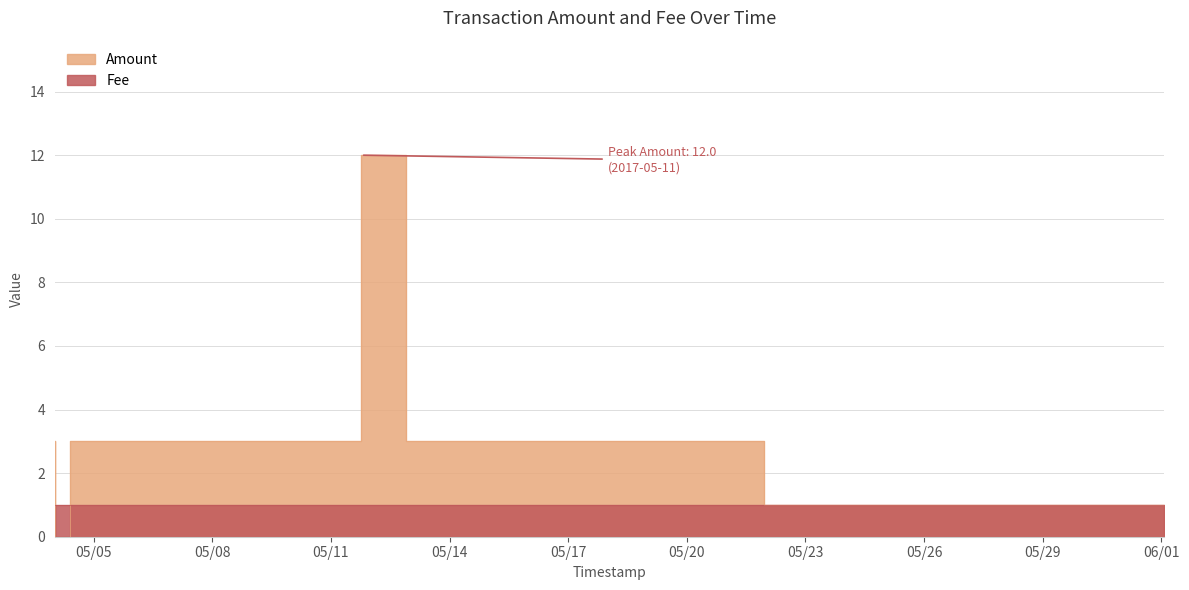

List the labels in order of value, smallest first.

2017-05-04 00:28:57, 2017-05-04 00:28:57, 2017-05-29 21:03:25, 2017-06-01 01:43:54, 2017-05-04 00:21:16, 2017-05-04 18:56:07, 2017-05-07 15:56:38, 2017-05-10 22:53:13, 2017-05-11 18:02:02, 2017-05-14 00:21:29, 2017-05-11 18:07:48